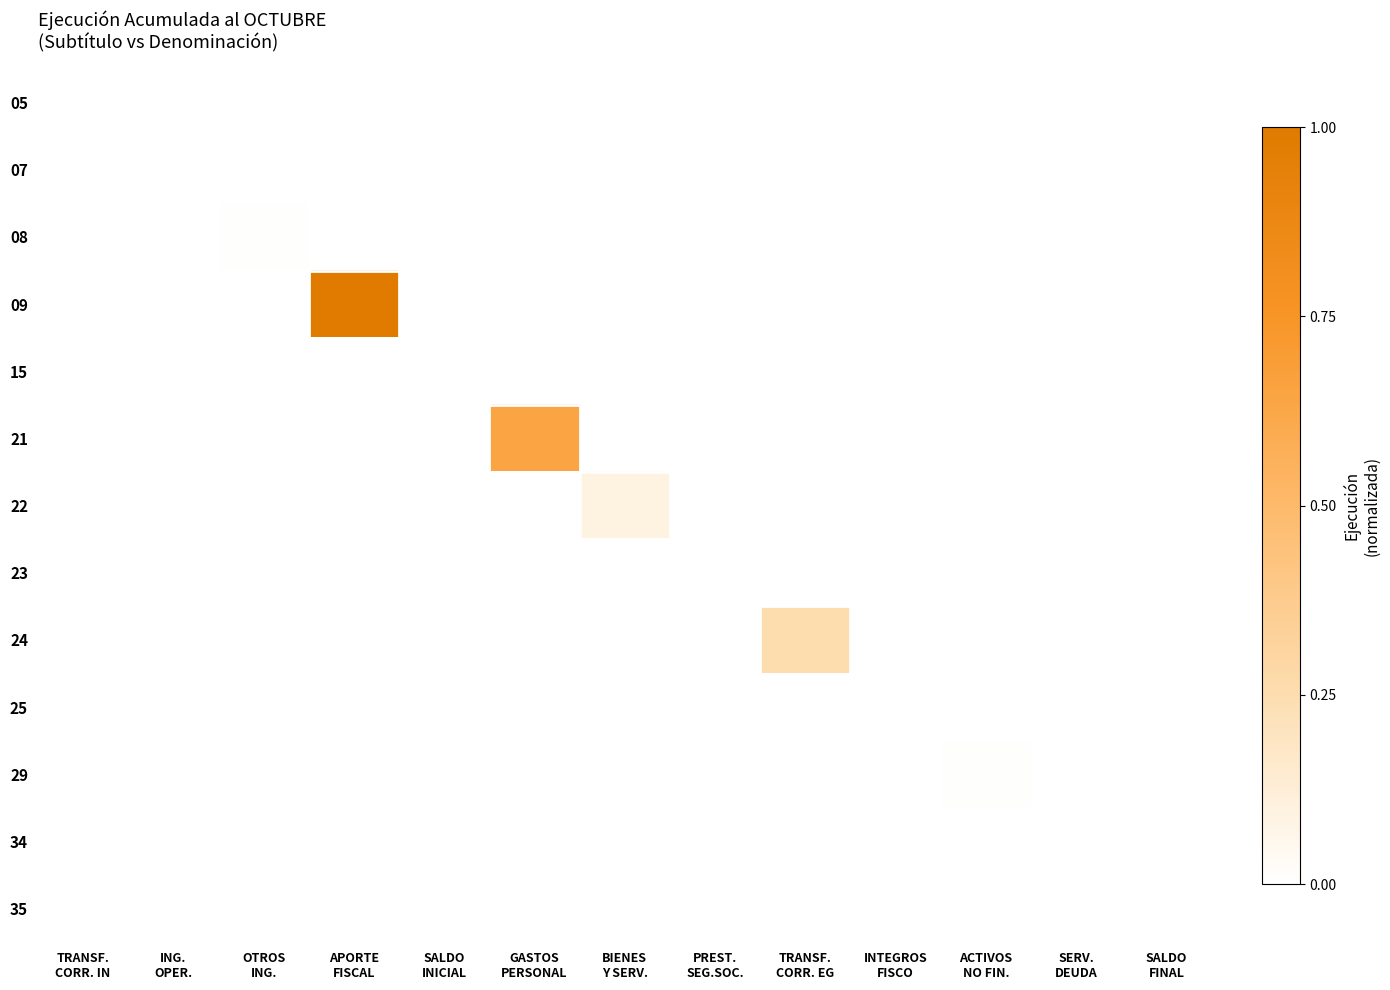

Between PREST.
SEG.SOC. and APORTE
FISCAL, which is larger?

PREST.
SEG.SOC.